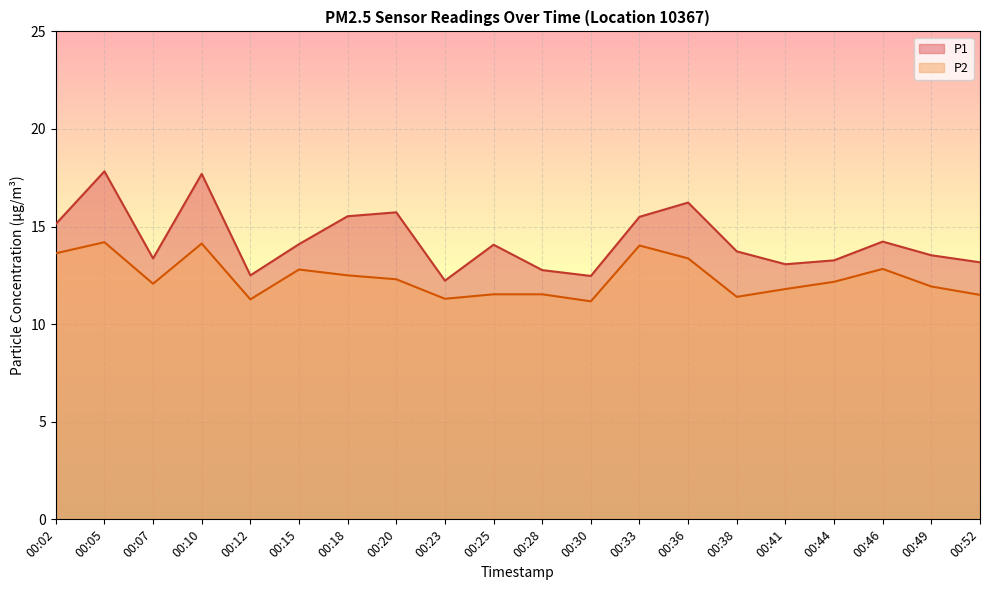

In P2, how many points are higher than both neighbors (excluding endpoints)?

5